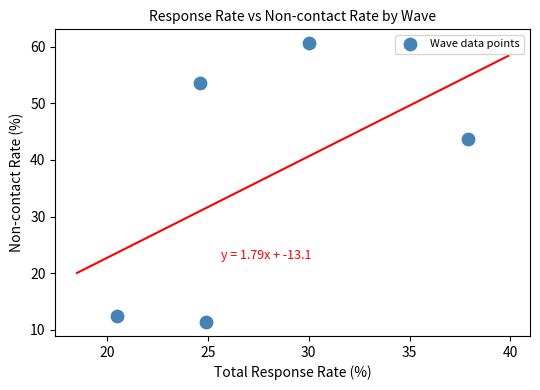

What Y value in the scatter plot is closest to 36?

43.7